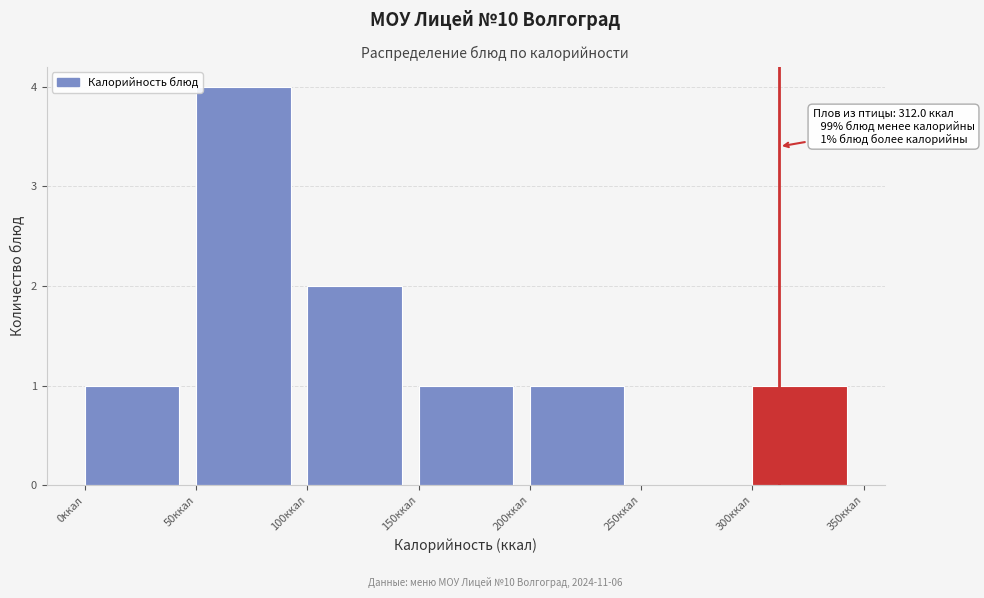

Which range on the x-axis has the tallest bar?

50 to 100